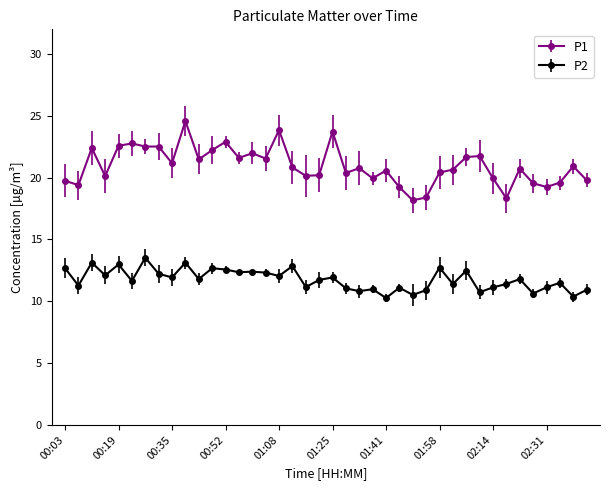

At how many categories does at least one series exceed 18?

40